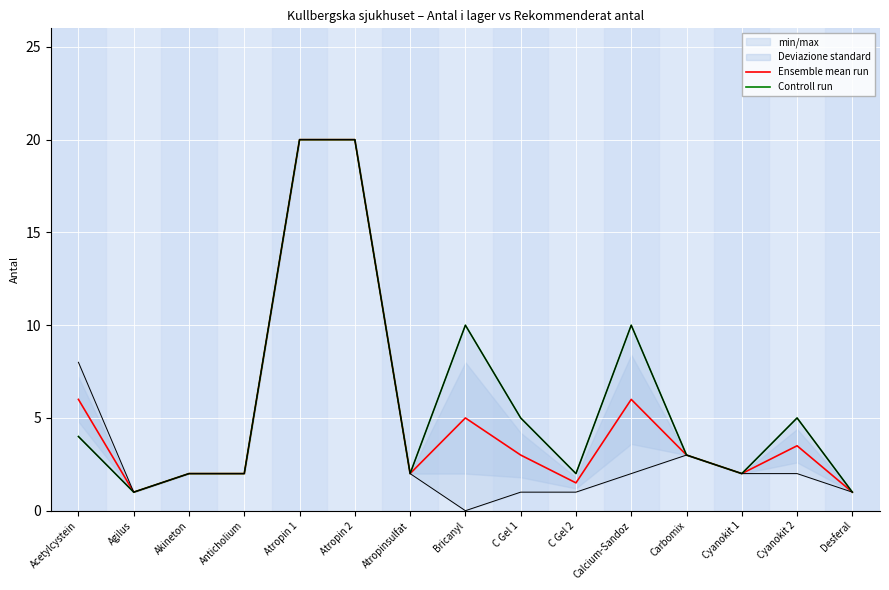

What value does the Controll run series have at Akineton?

2.0